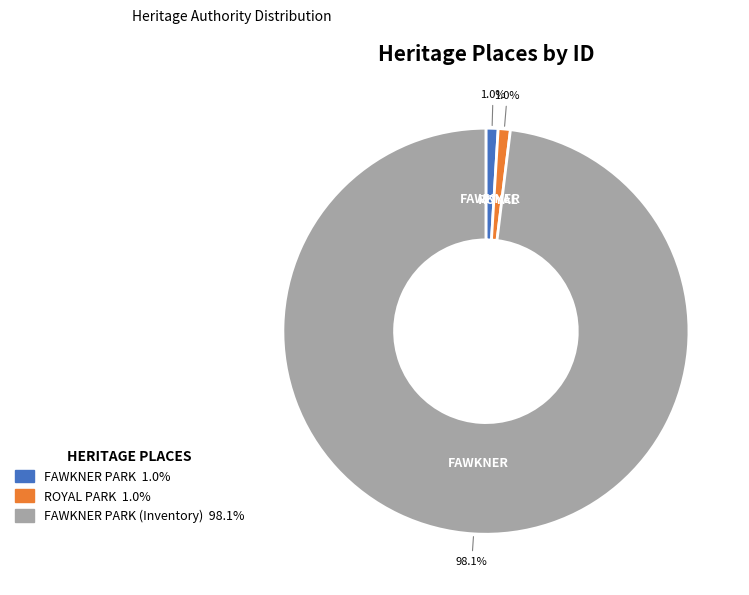

Is there a majority slice in this chart?

Yes